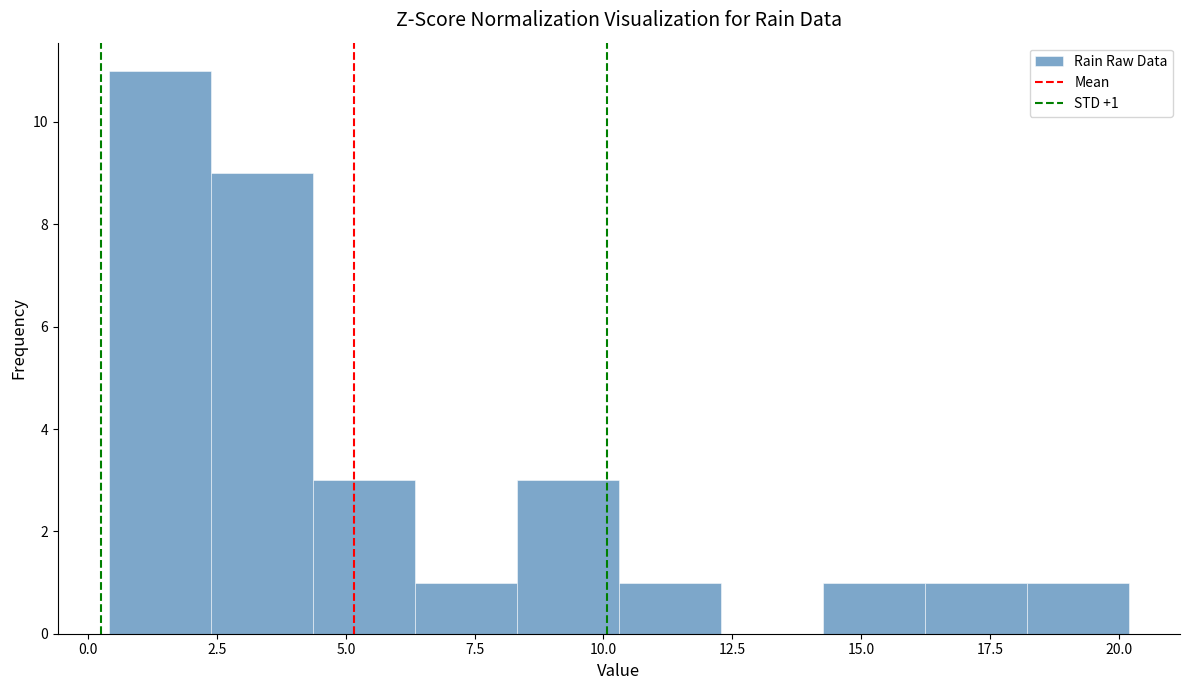

Read against the x-axis, roughly where is the centre of the tallest bar?

1.5